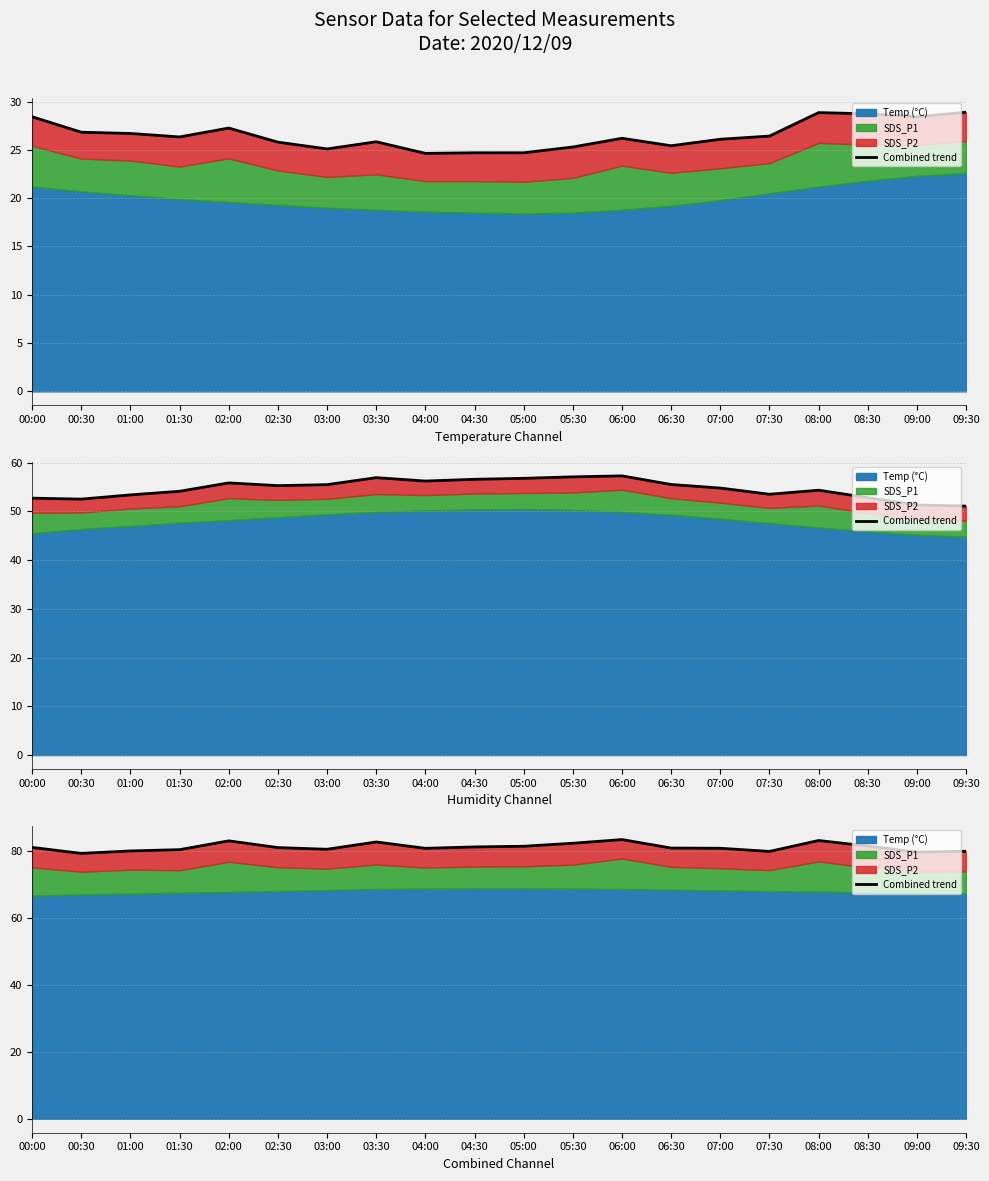

The value at 08:30 is 81.6. True or false?

True